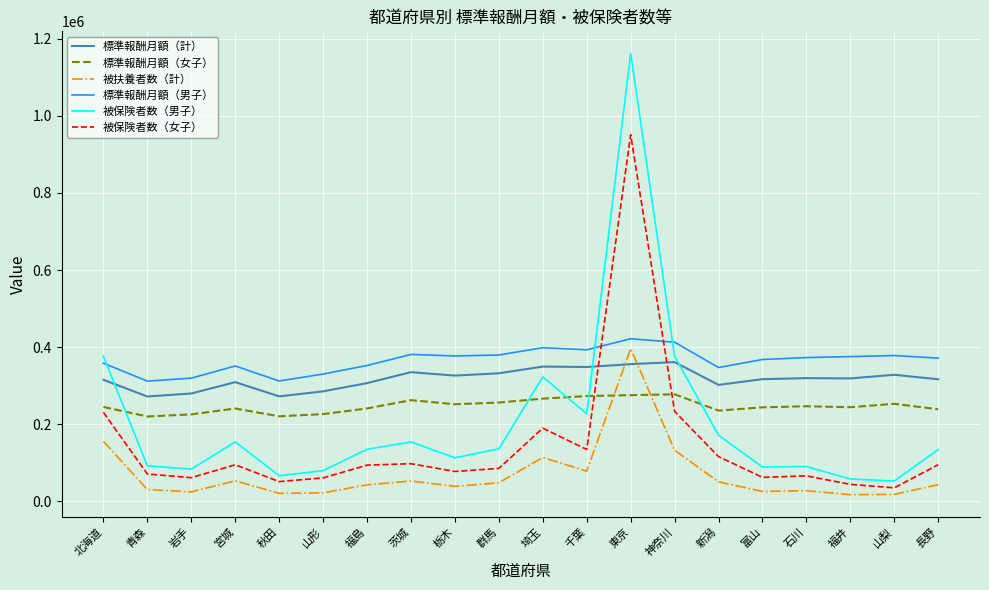

What is the difference between the maximum and minimum values in the 標準報酬月額（女子） series?

57596